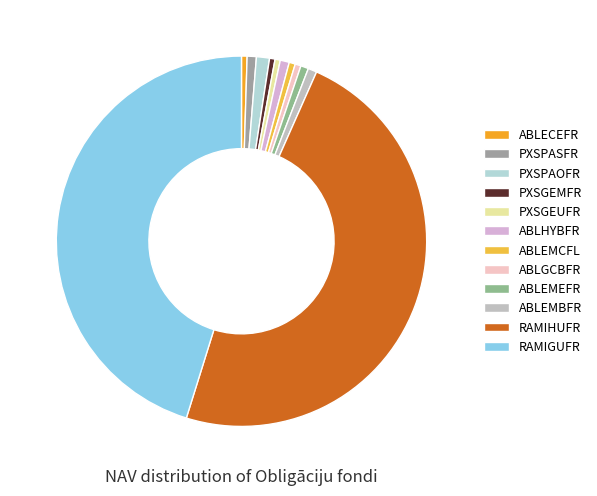

How many segments does this pie chart have?

12